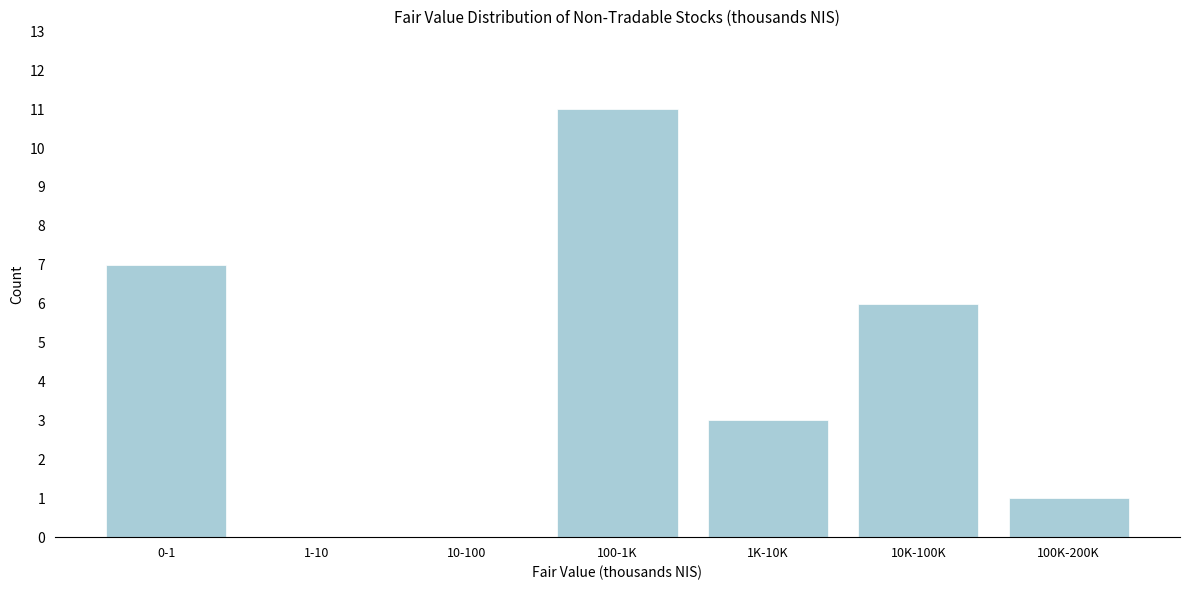

Reading left to right, transcribe all the data shown in this chart.

0-1=7	1-10=0	10-100=0	100-1K=11	1K-10K=3	10K-100K=6	100K-200K=1